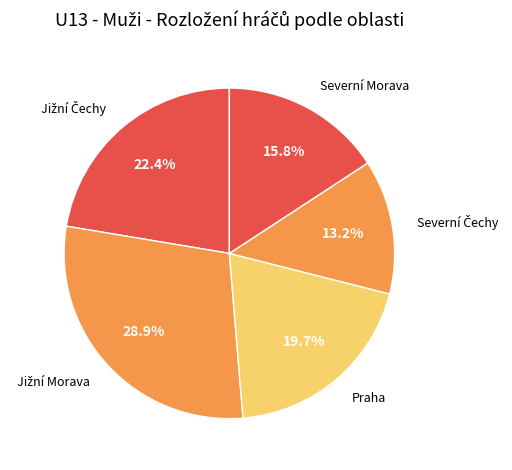

Does any single category account for the majority?

No